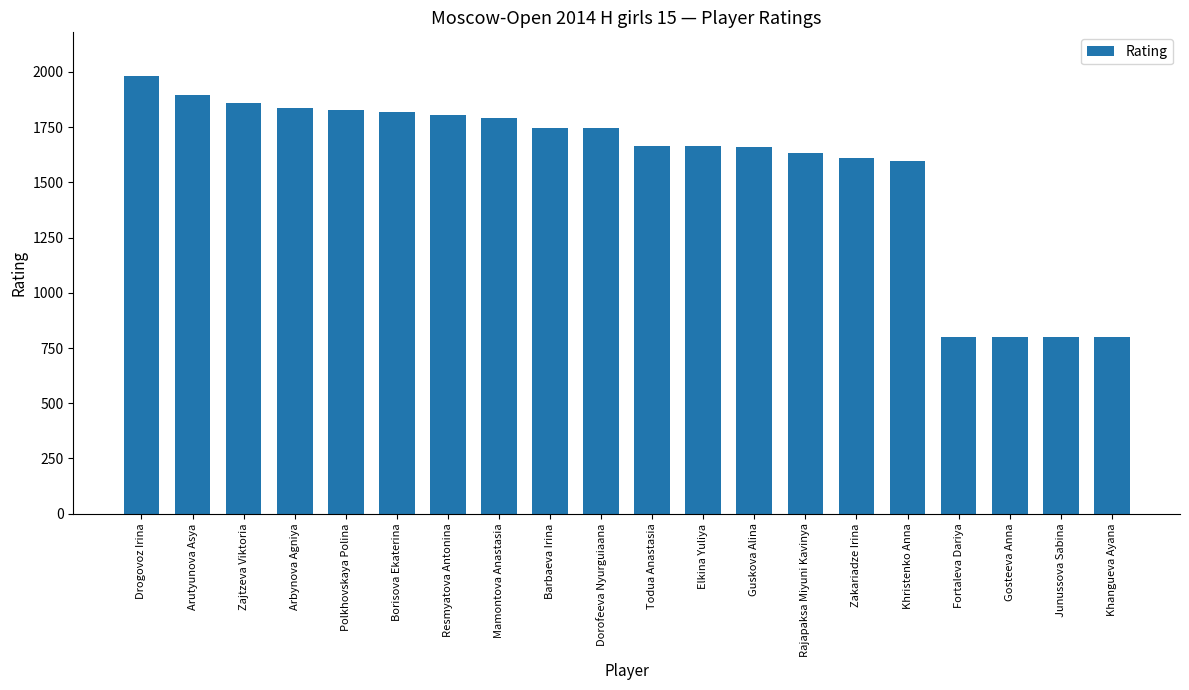

The value at Mamontova Anastasia is 863. True or false?

False